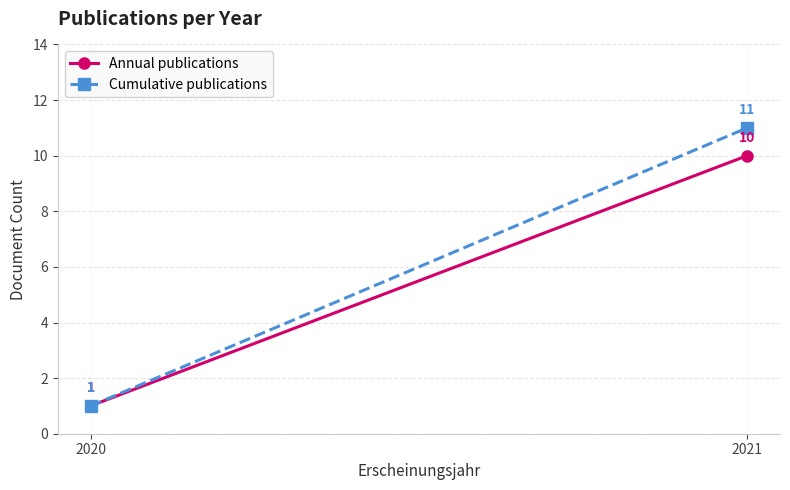

Which label corresponds to the smallest value in the chart?

2020